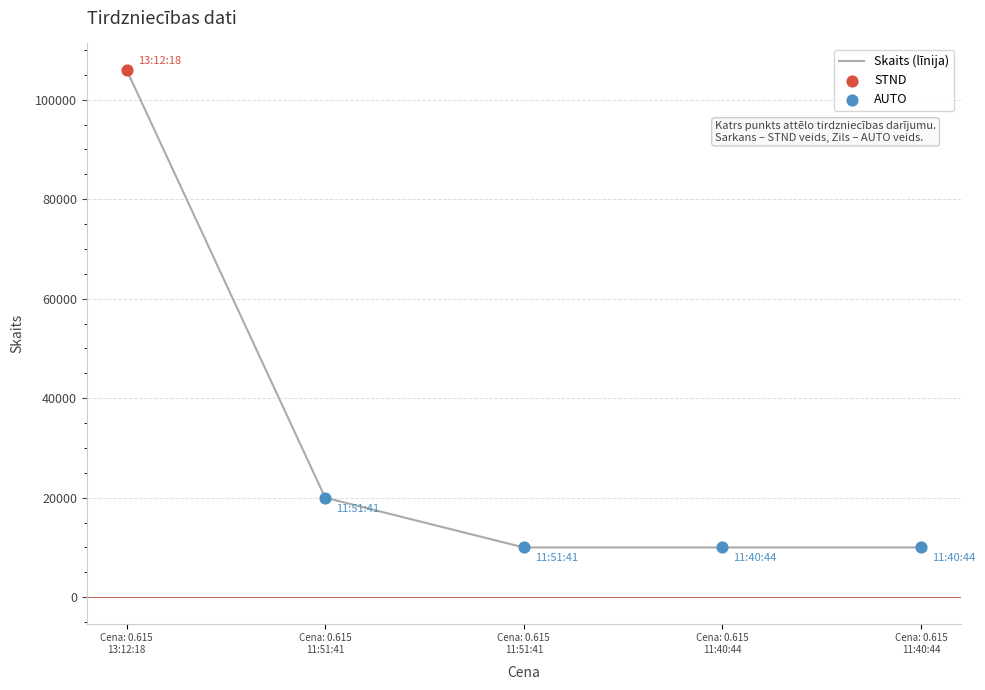

Between Cena: 0.615
11:51:41 and Cena: 0.615
11:40:44, which is larger?

Cena: 0.615
11:51:41